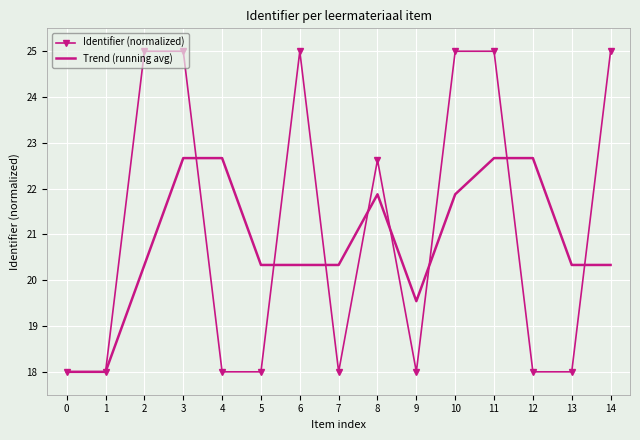

At 13, list the series in order from largest to smallest.

Trend (running avg), Identifier (normalized)